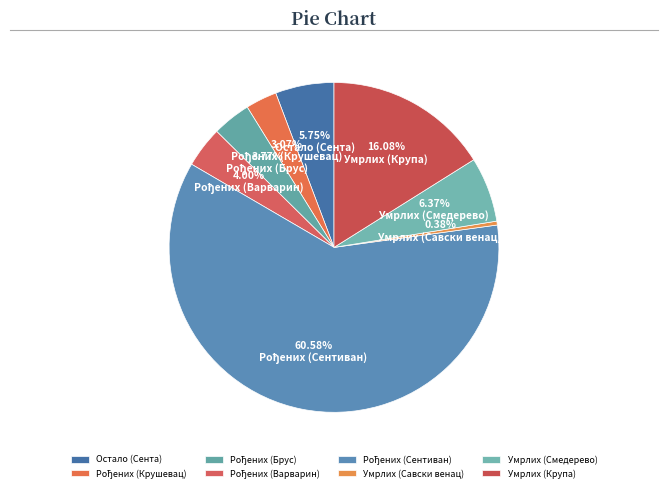

The Умрлих (Смедерево) slice represents 13% of the pie. True or false?

False